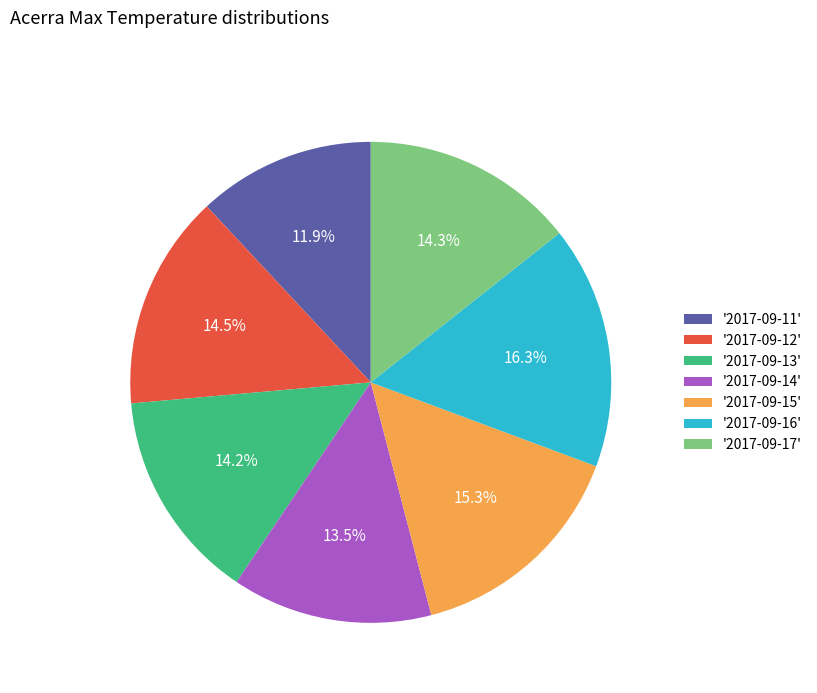

What is the ratio of the value at '2017-09-12' to the value at '2017-09-13'?

1.0